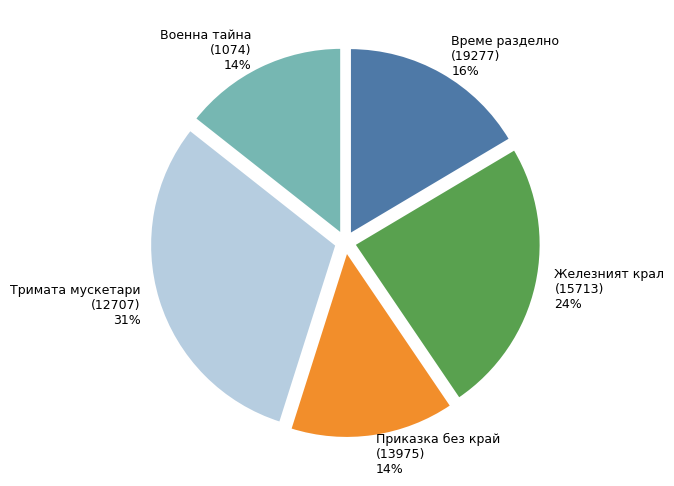

How many slices are in this pie chart?

5